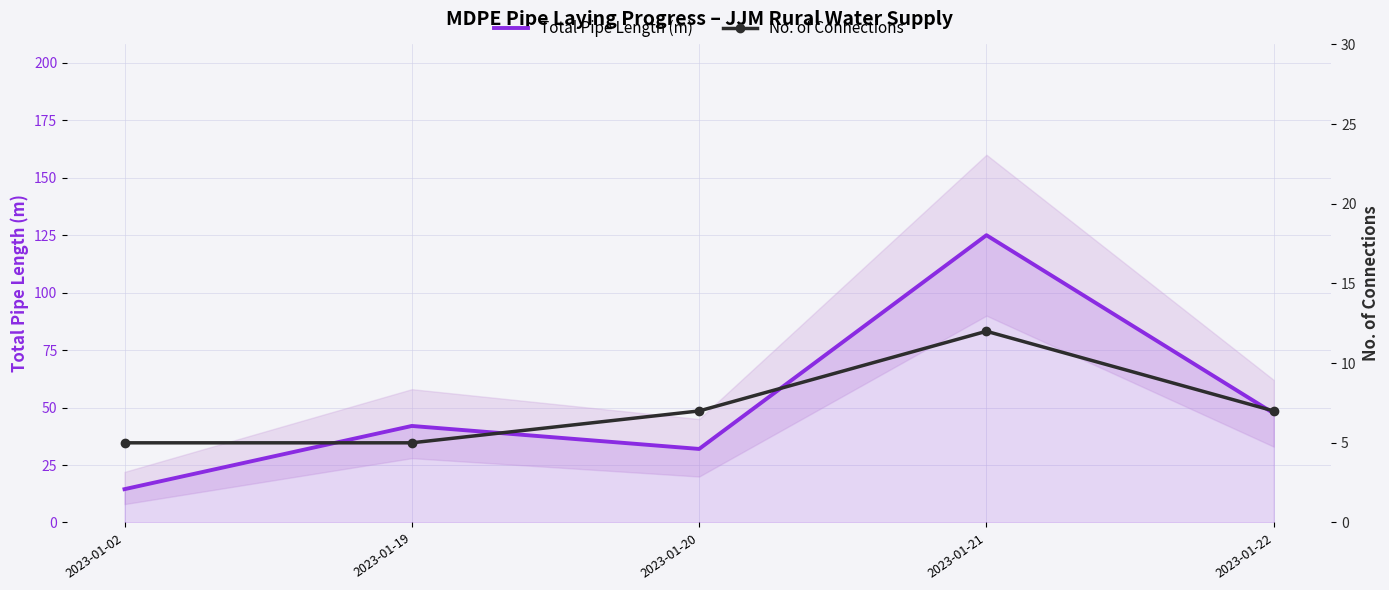

Read the No. of Connections value at 2023-01-20.

7.0